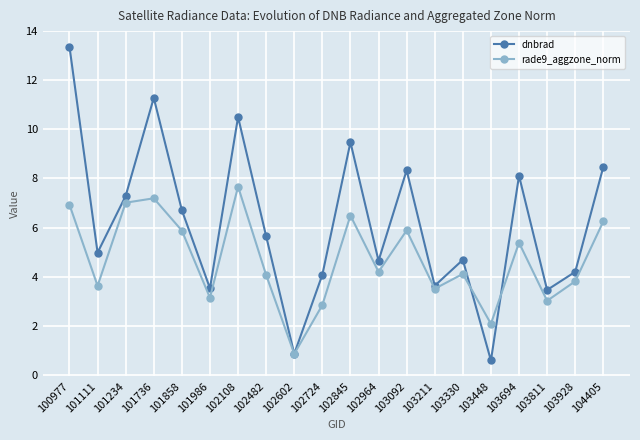

Where is the first local minimum for rade9_aggzone_norm?

101111